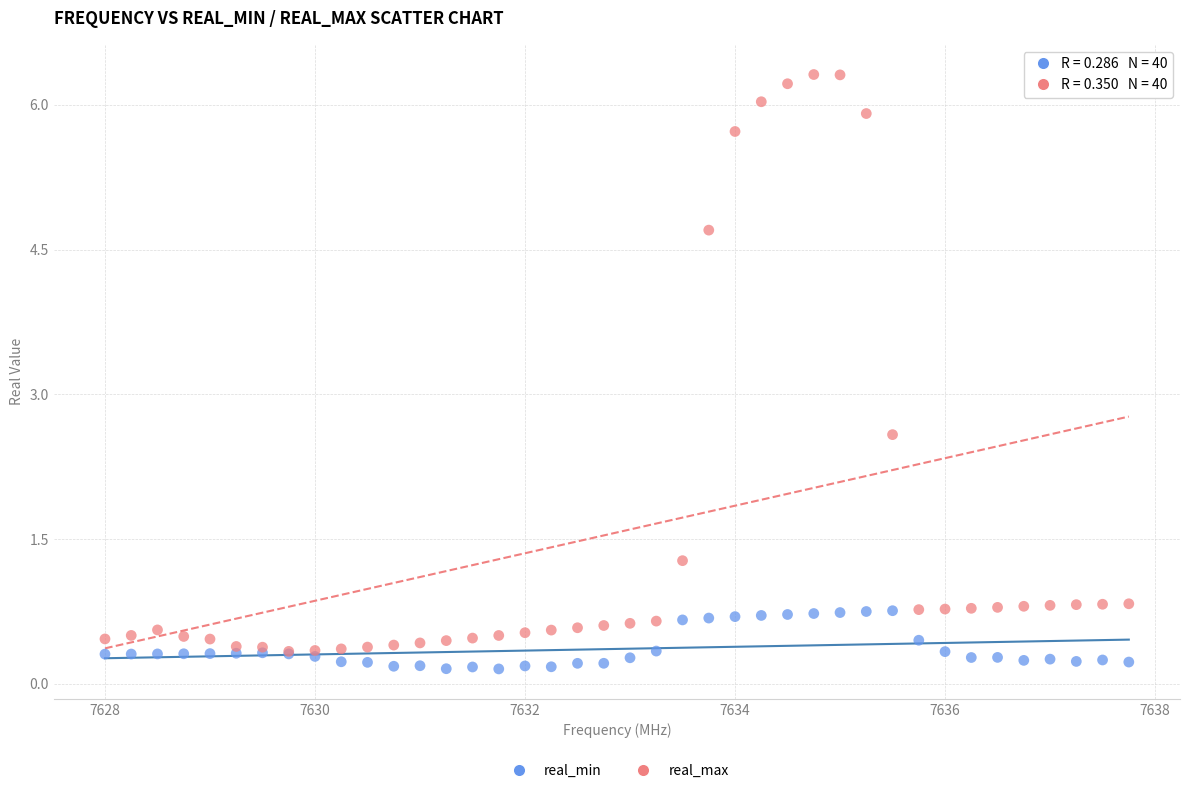

In the real_max series, what Y value is closest to 3?

2.6